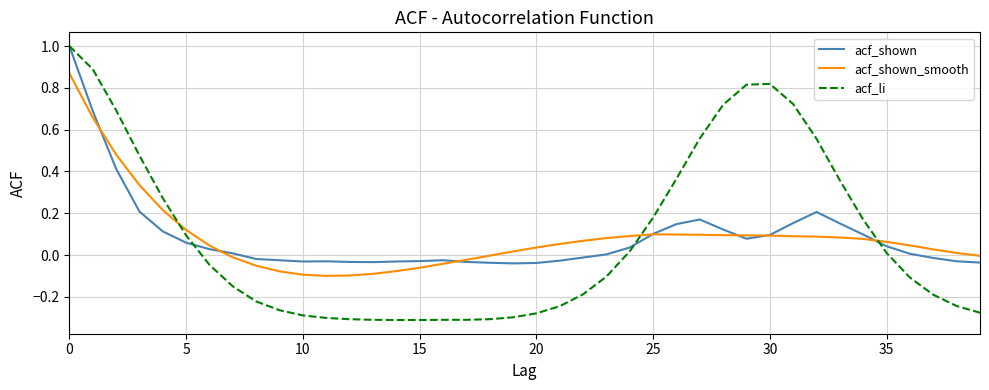

What is the greatest value displayed?

1.0